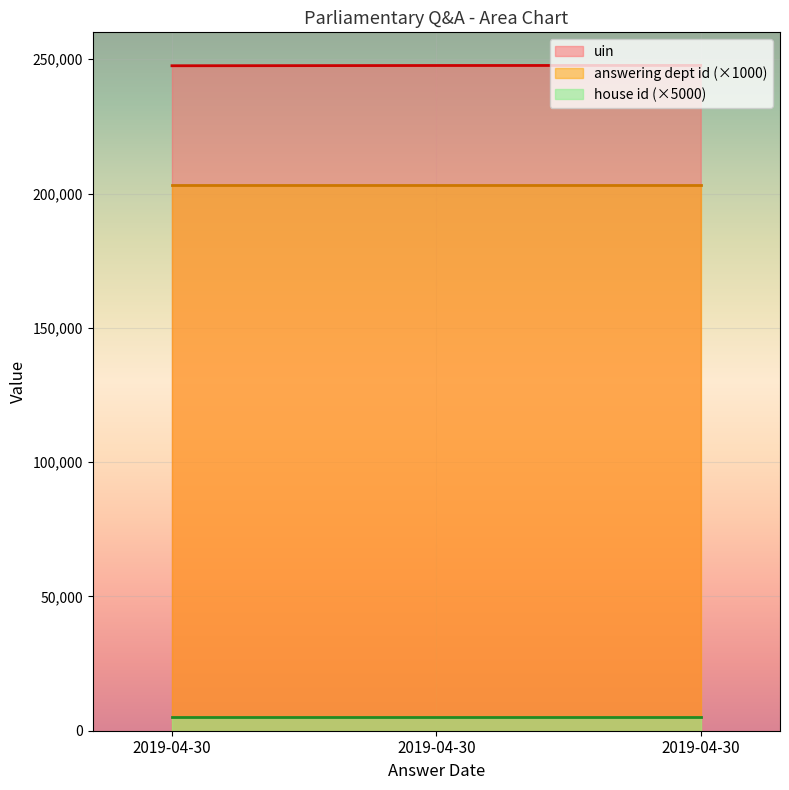

At which label is uin closest to 247620?

2019-04-30